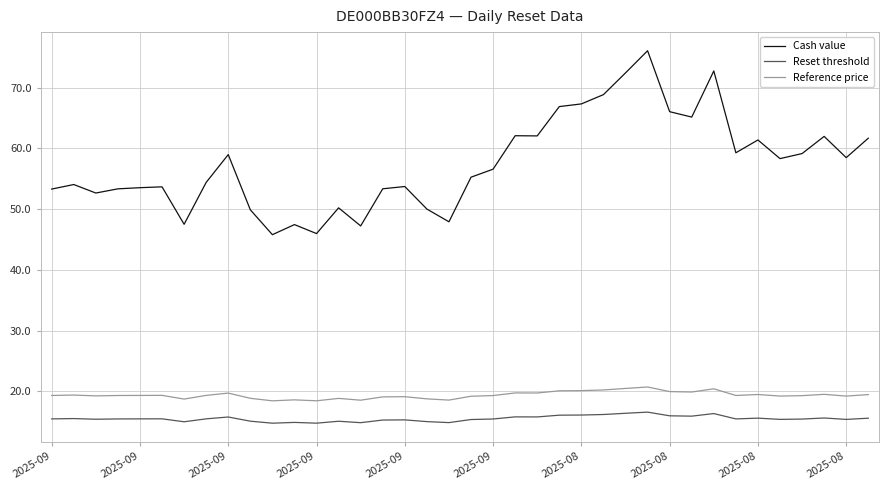

What is the difference between the maximum and minimum values in the Reset threshold series?

1.8